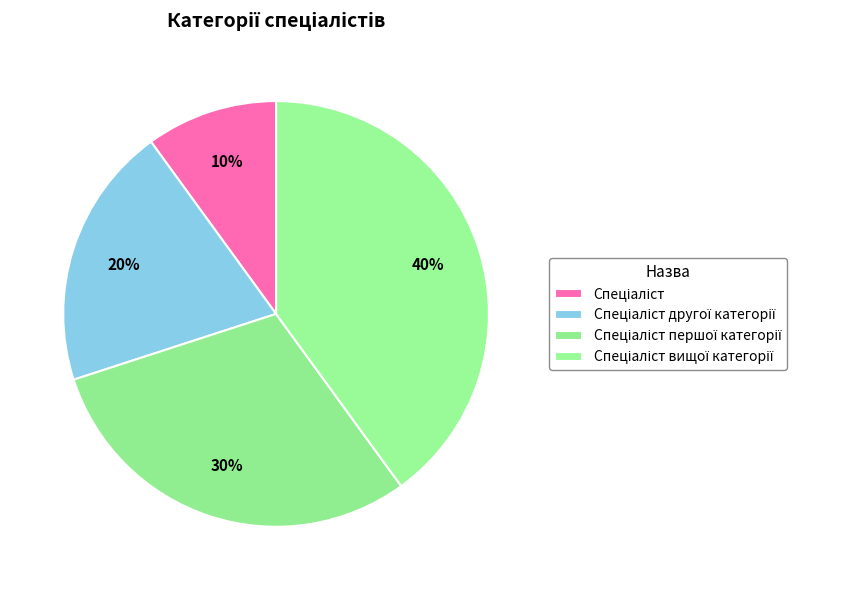

What percentage is the Спеціаліст першої категорії slice, to the nearest percent?

30%